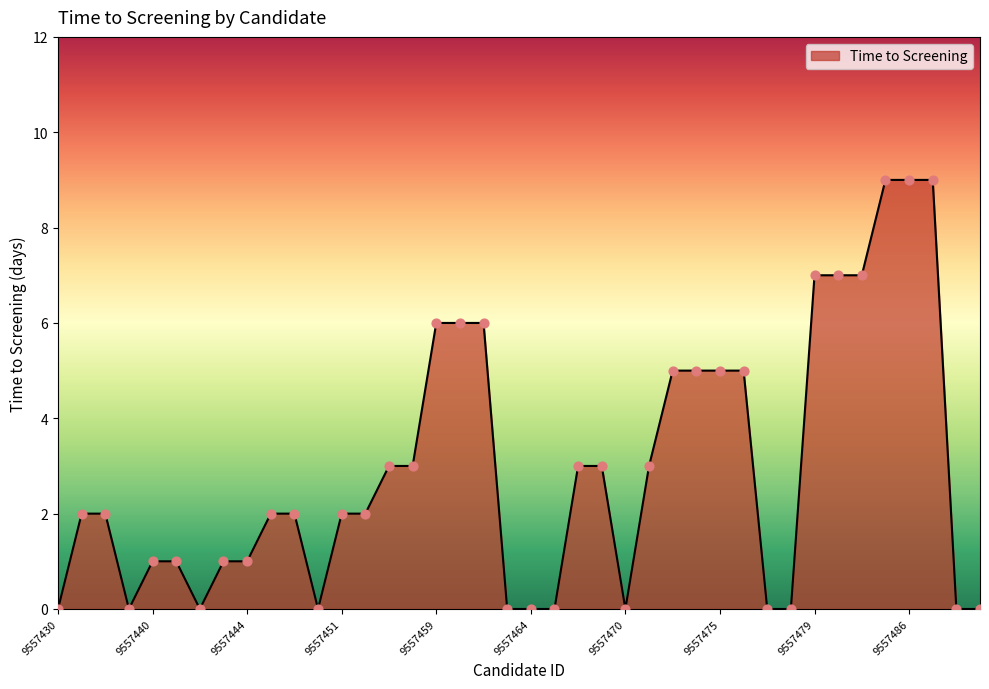

What is the difference between the maximum and minimum values?

9